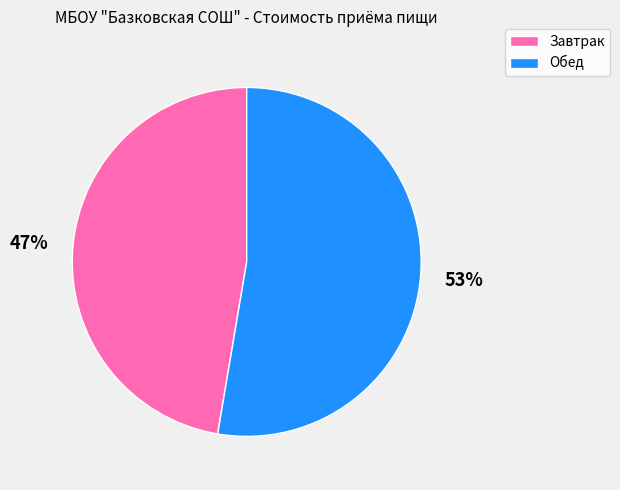

Is it true that Обед is 67% of the pie?

False